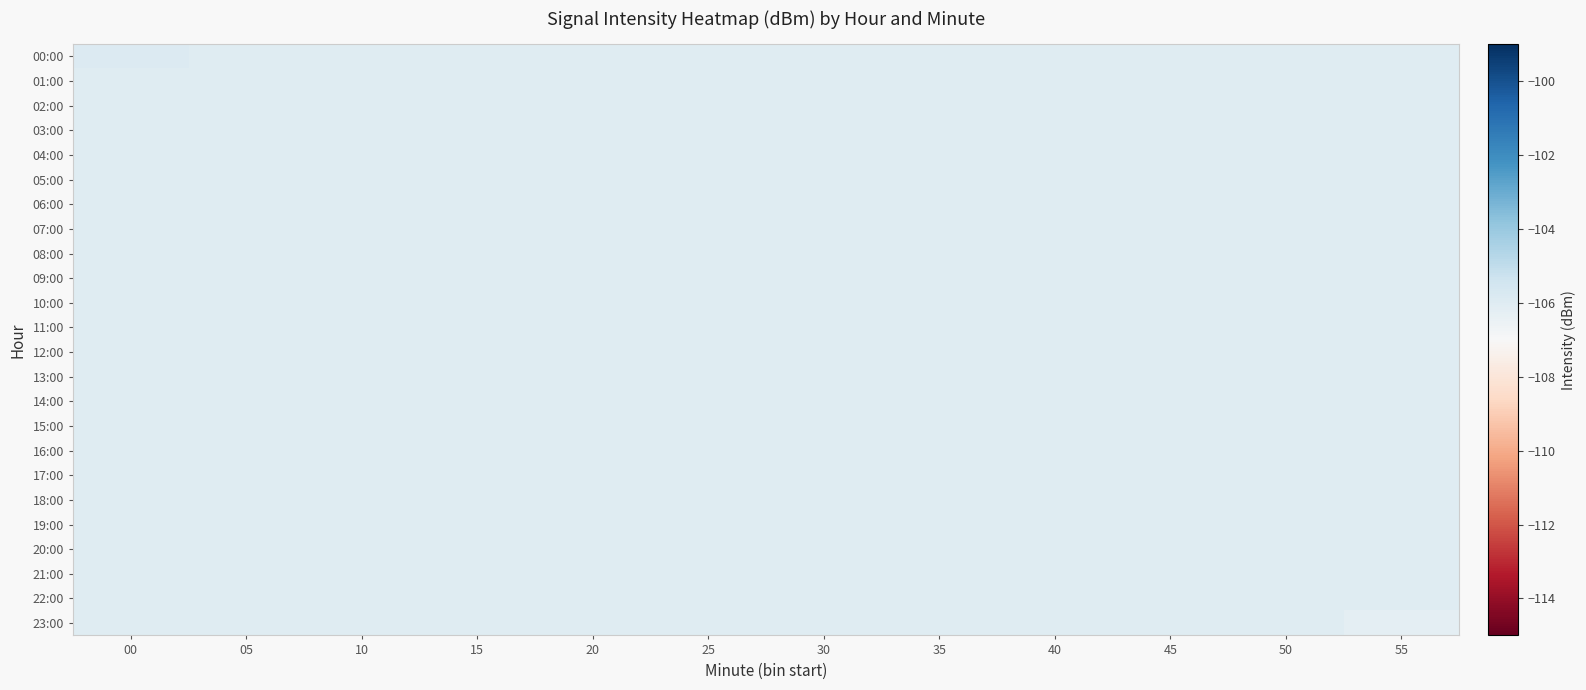

Which label corresponds to the largest value in the chart?

00